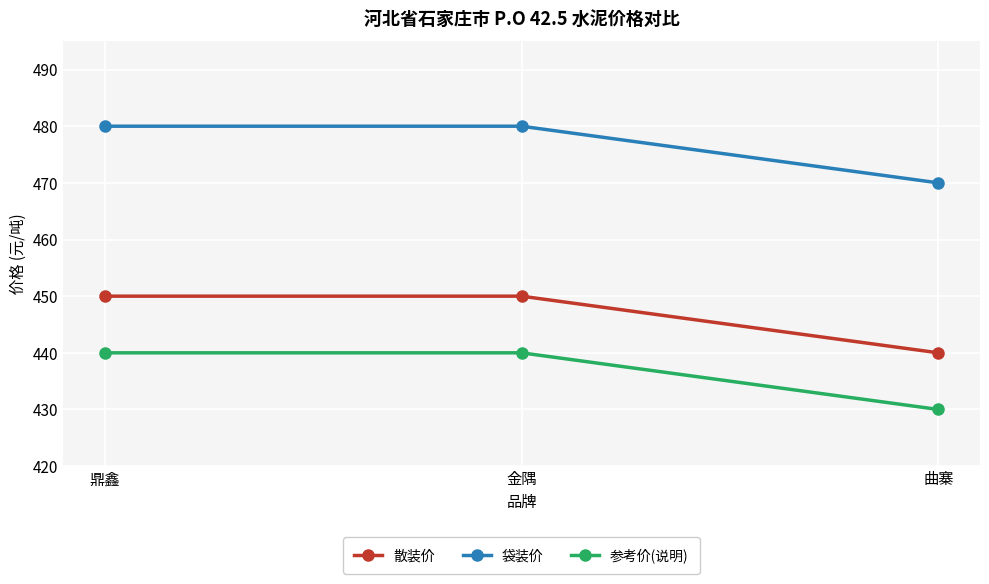

What is the total value across all series at 金隅?

1370